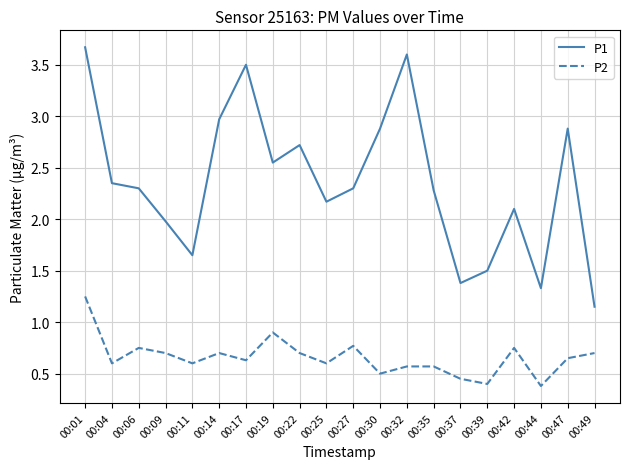

At which label does P1 reach its minimum?

00:49